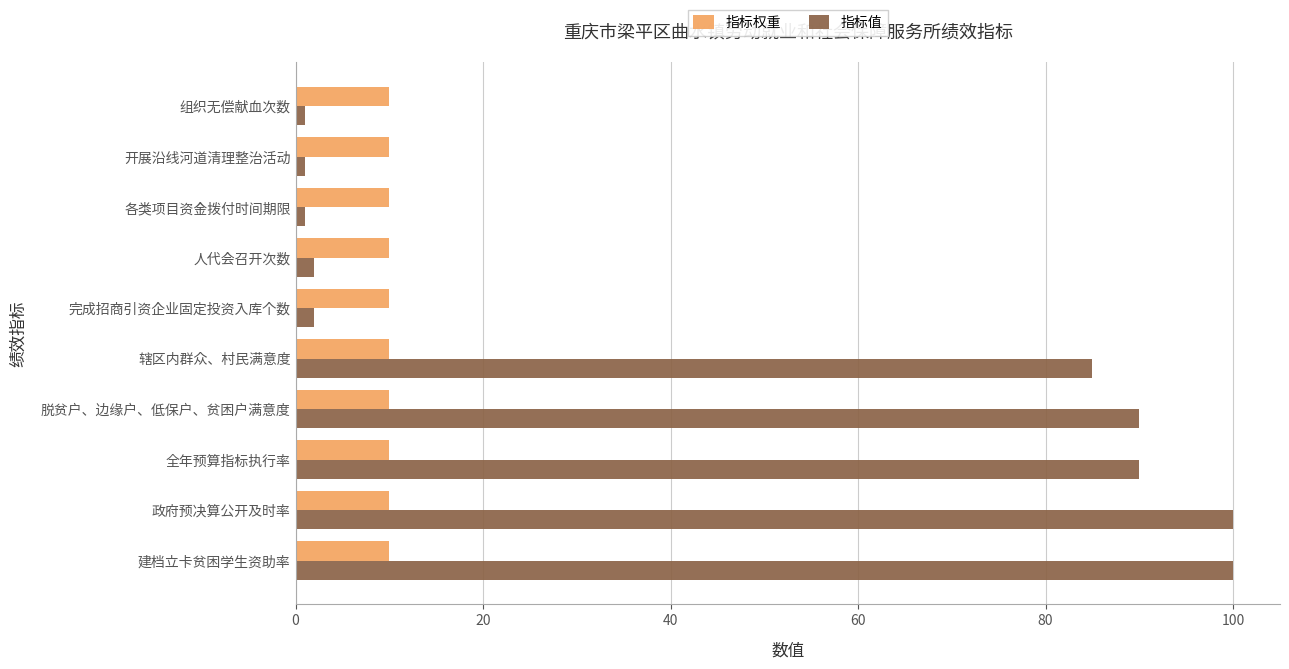

What is the maximum value for 指标权重?

10